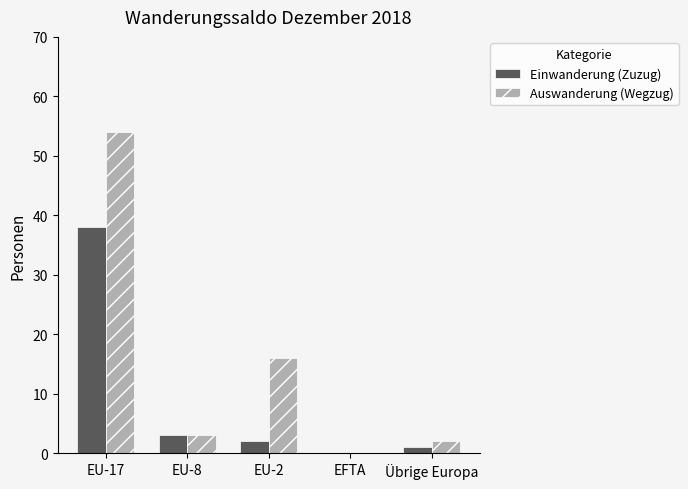

Which series has the largest total across all categories?

Auswanderung (Wegzug)